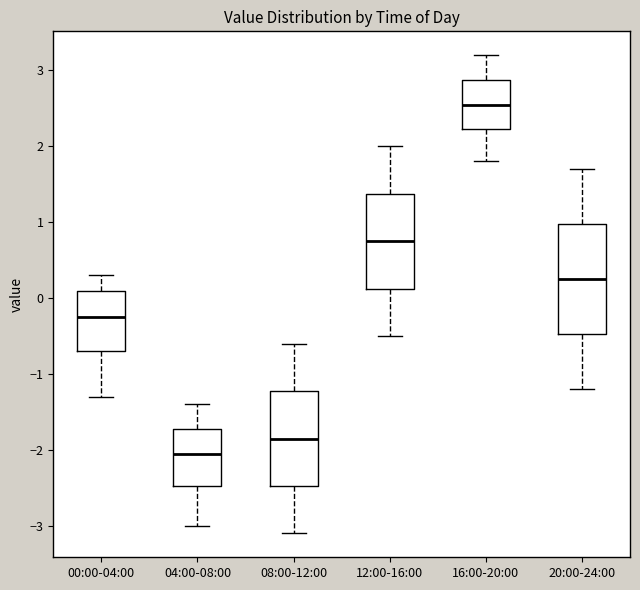

Where is the lower edge of the box for 20:00-24:00 on the y-axis? The values are not printed on the chart, so give them approximately, as read against the axis.

-0.5